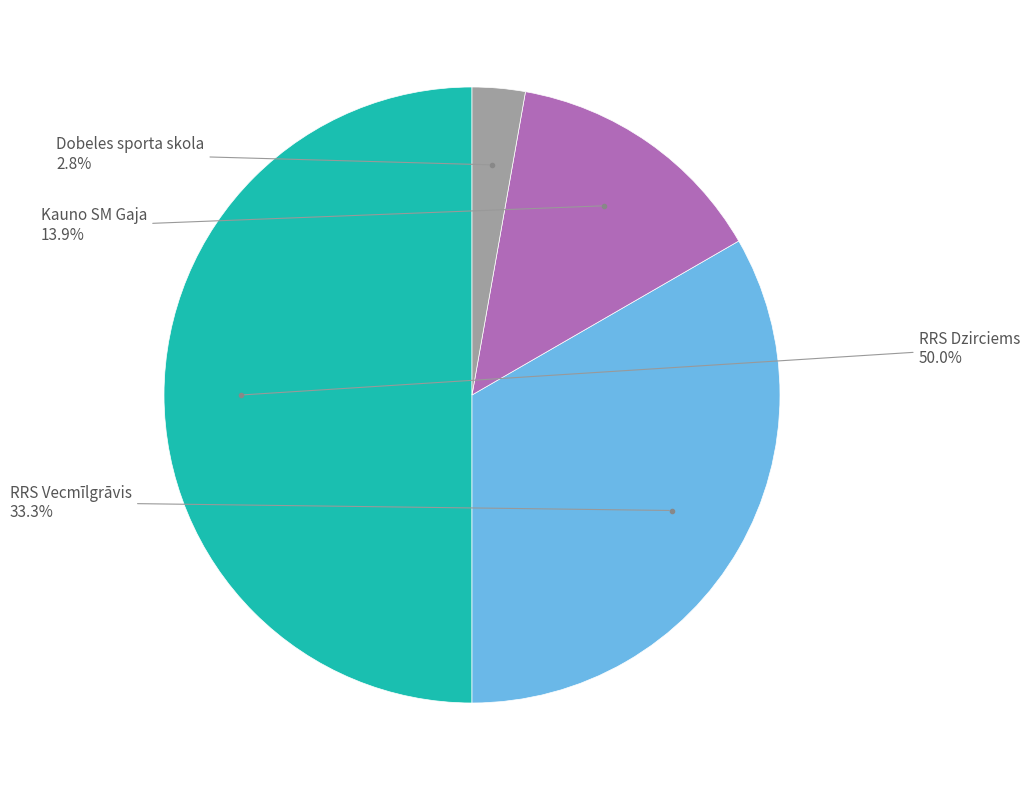

What is the largest slice in the pie chart?

RRS Dzirciems